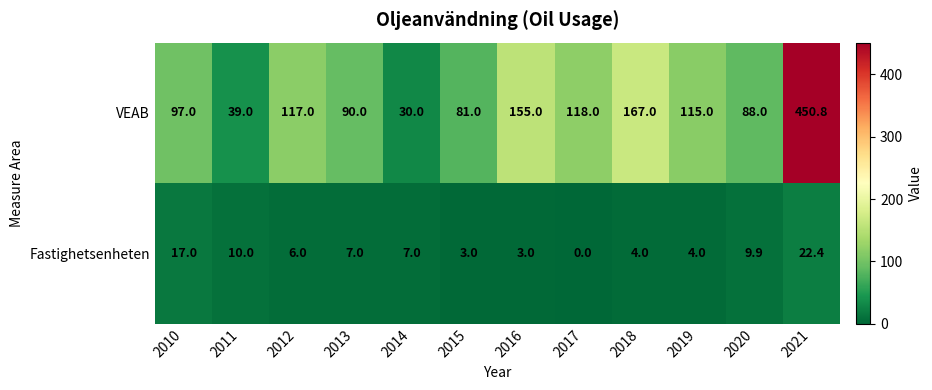

What is the difference between the second highest and minimum values in the Fastighetsenheten series?

17.0